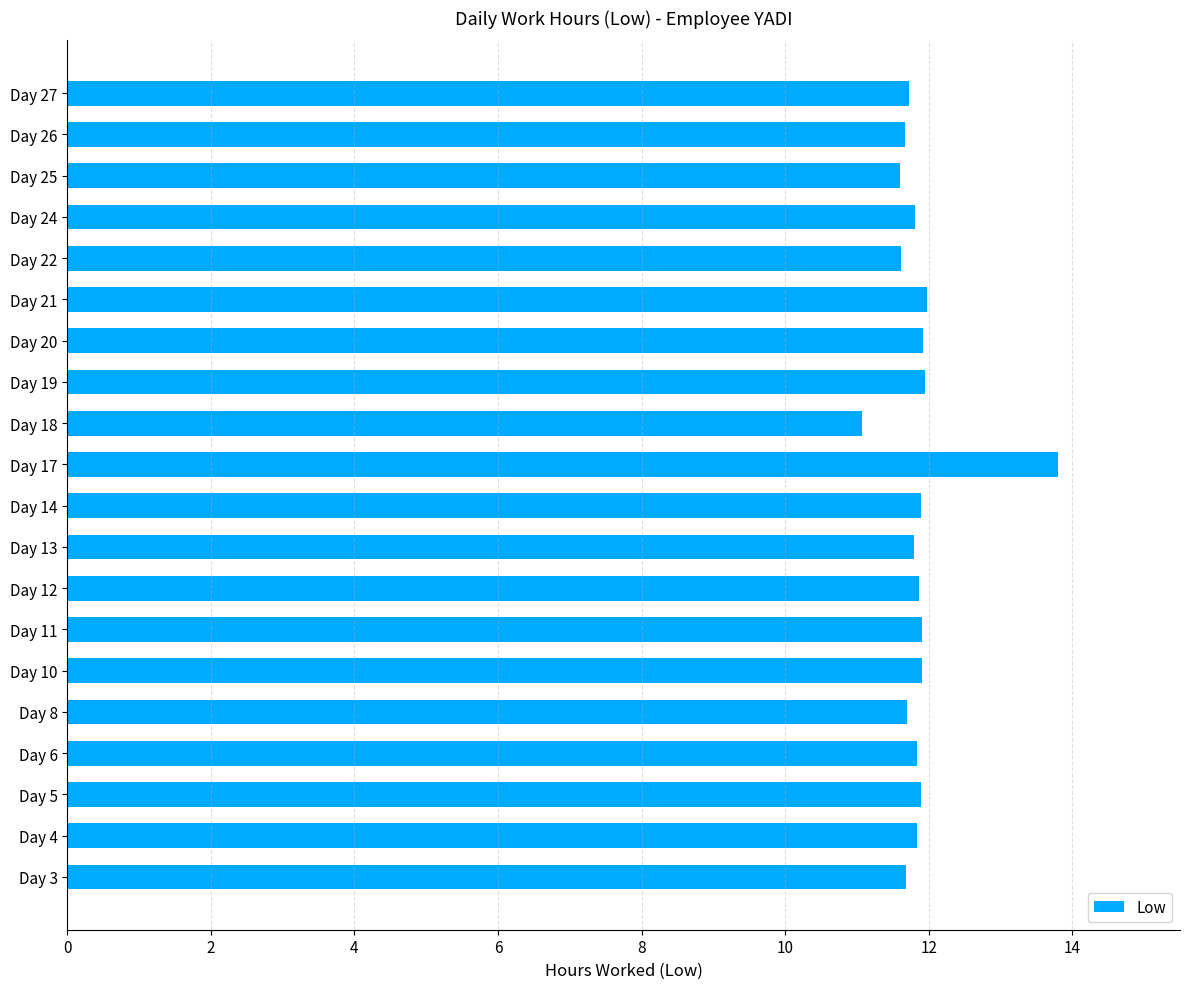

At which category does the chart reach its minimum across all series?

Day 18